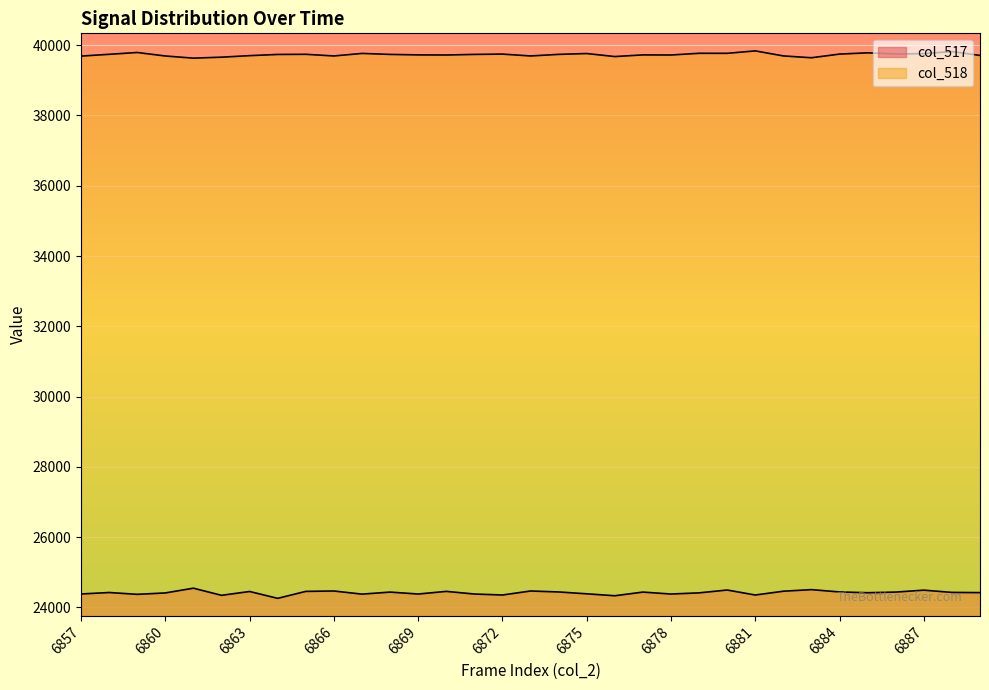

Which series has the largest range (max minus min)?

col_517